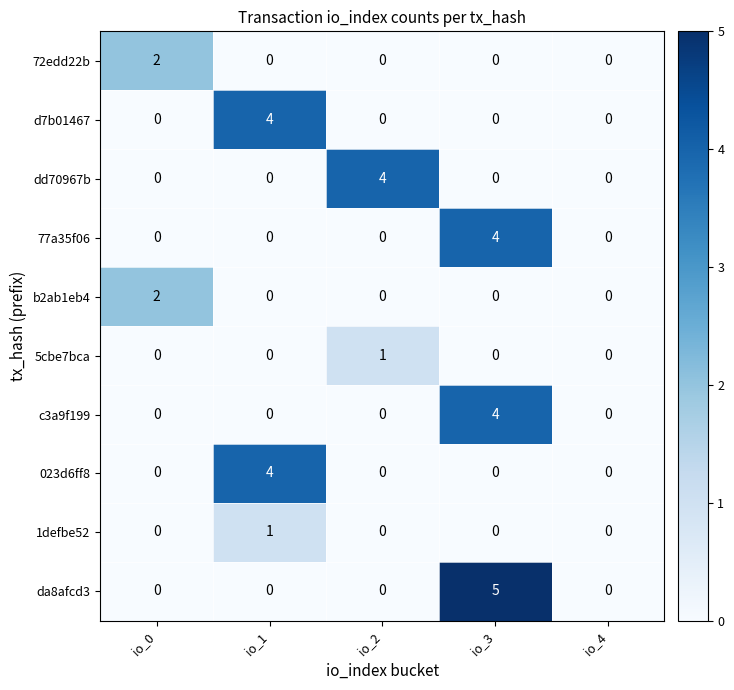

The 023d6ff8 series shows 2 at io_4. True or false?

False